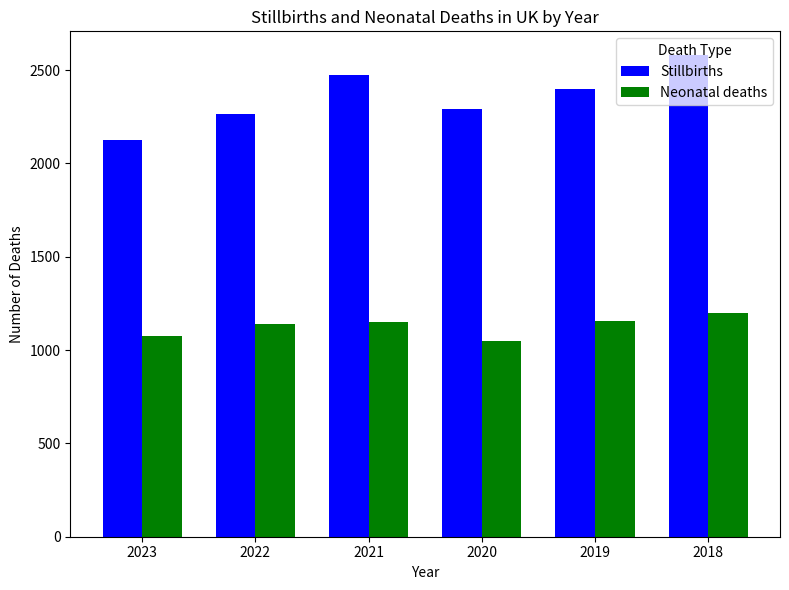

At how many categories does at least one series exceed 2090?

6